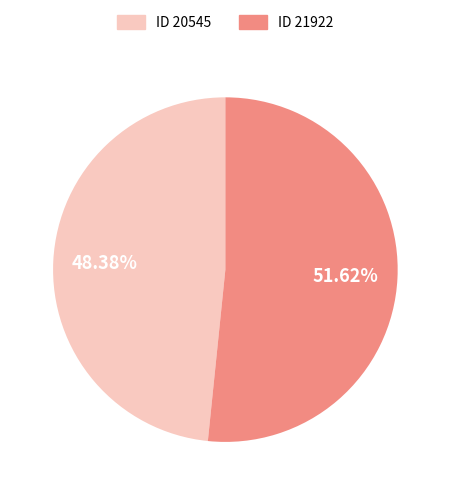

How many segments does this pie chart have?

2